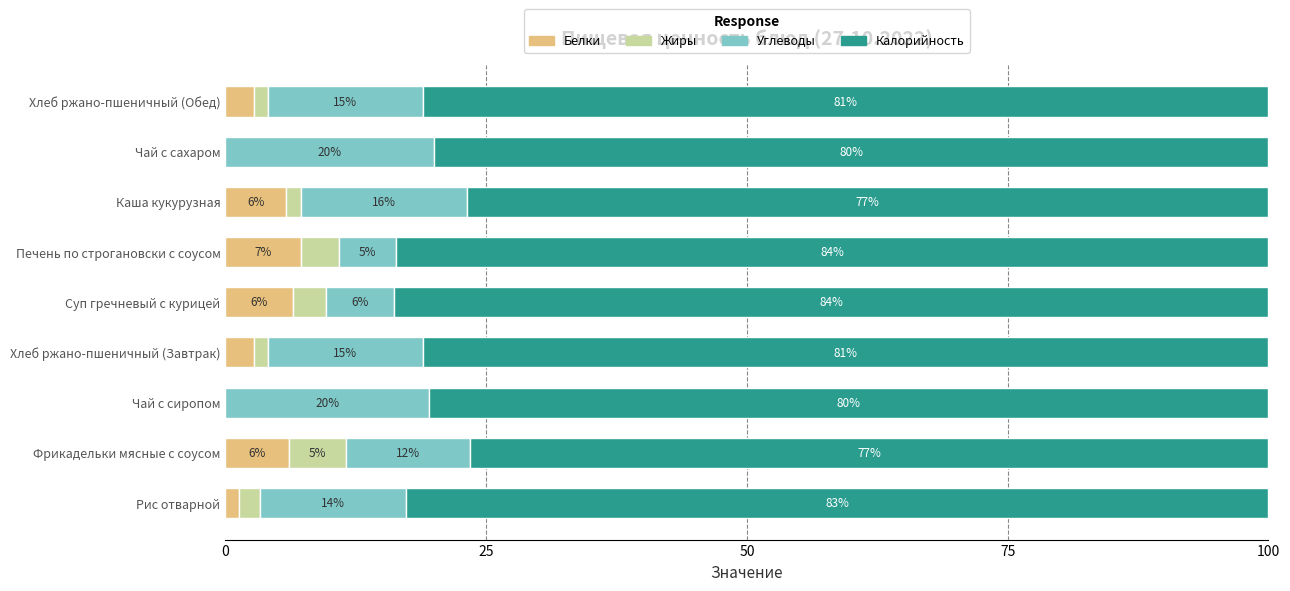

What is the total value across all series at Каша кукурузная?

100.0